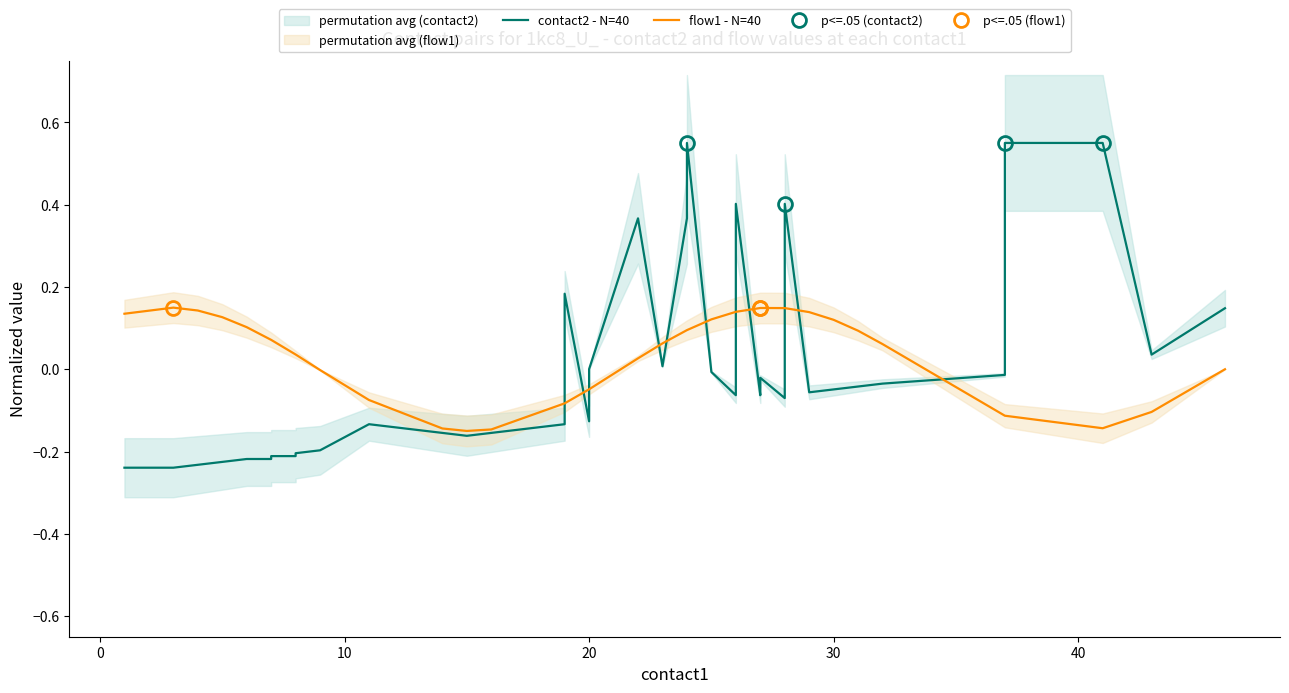

How many data points does each series have?

40